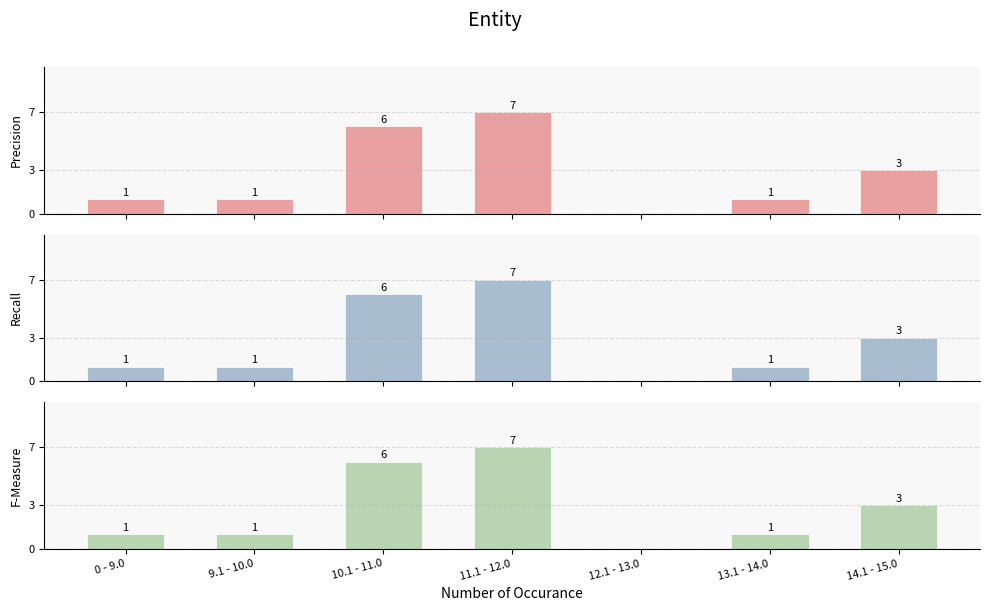

At which label is F-Measure closest to 3?

14.1 - 15.0